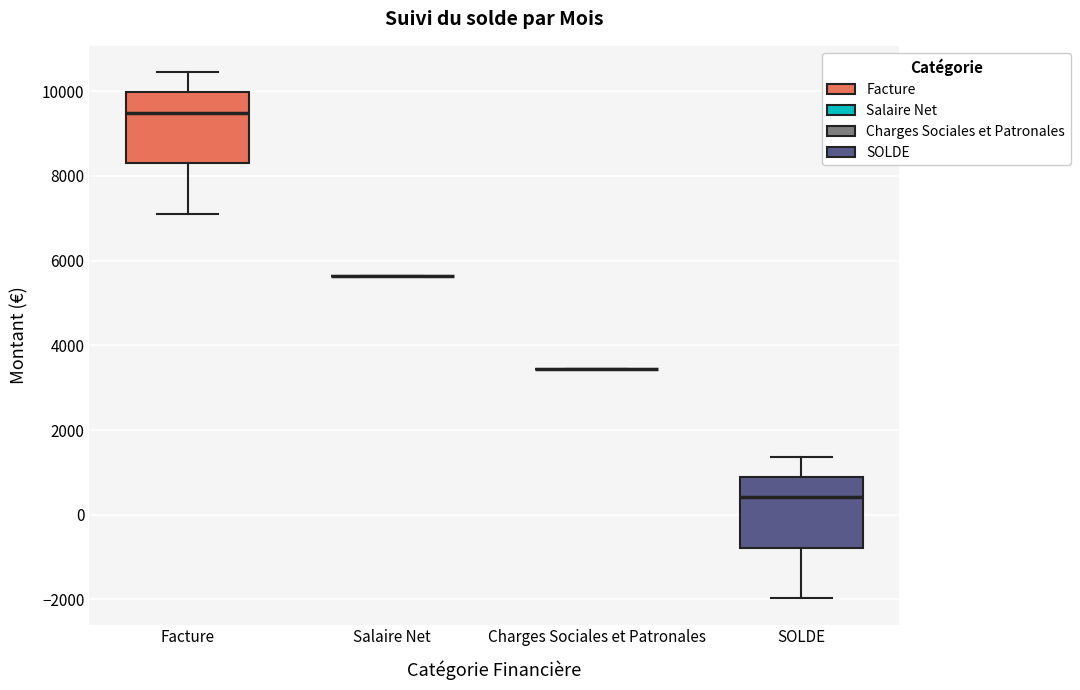

Reading left to right, transcribe this box plot: for each box, give where its median line is, the range the box spans, and where its two whiskers end, as read against the y-axis. The values are not printed on the chart, so give them approximately, as read against the axis.

Facture: median 9400, box 8200 to 10000, whiskers 7200 to 10400
Salaire Net: box collapsed to a line at 5600, whiskers 5600 to 5600
Charges Sociales et Patronales: box collapsed to a line at 3400, whiskers 3400 to 3400
SOLDE: median 400, box -800 to 800, whiskers -2000 to 1400